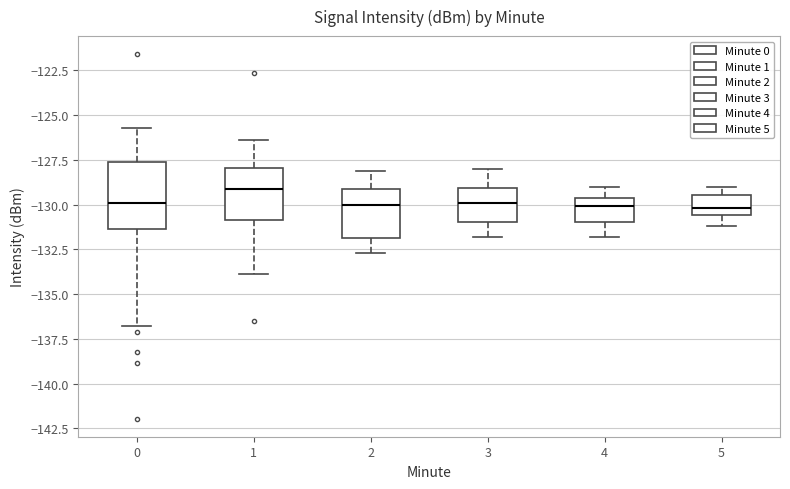

Which box's median line is the highest?

1